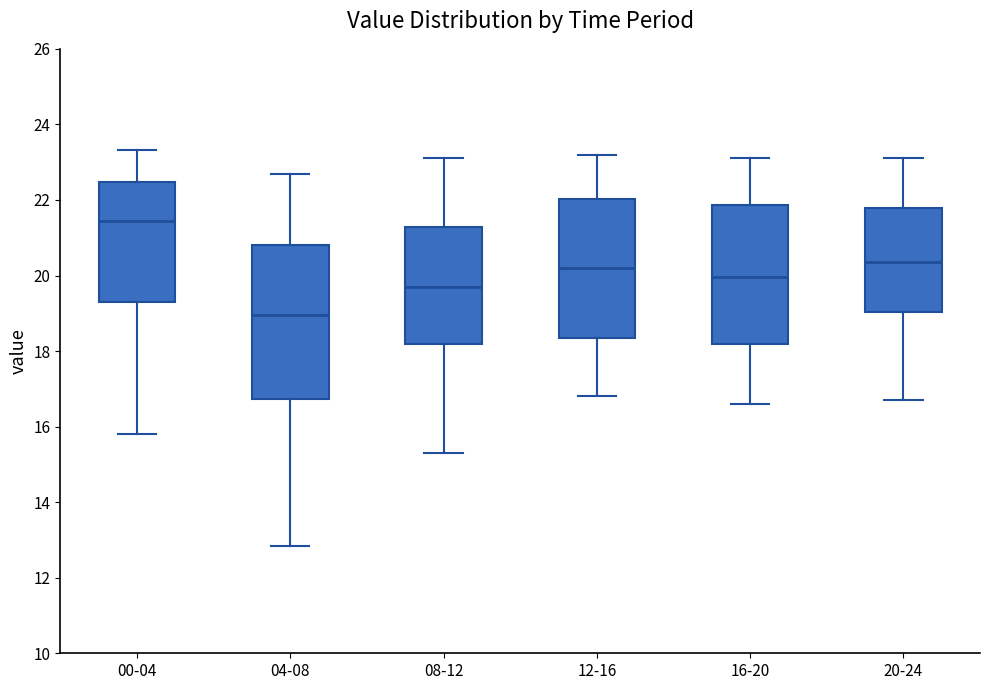

Comparing the boxes themselves (not the whiskers), which one is the tallest?

04-08